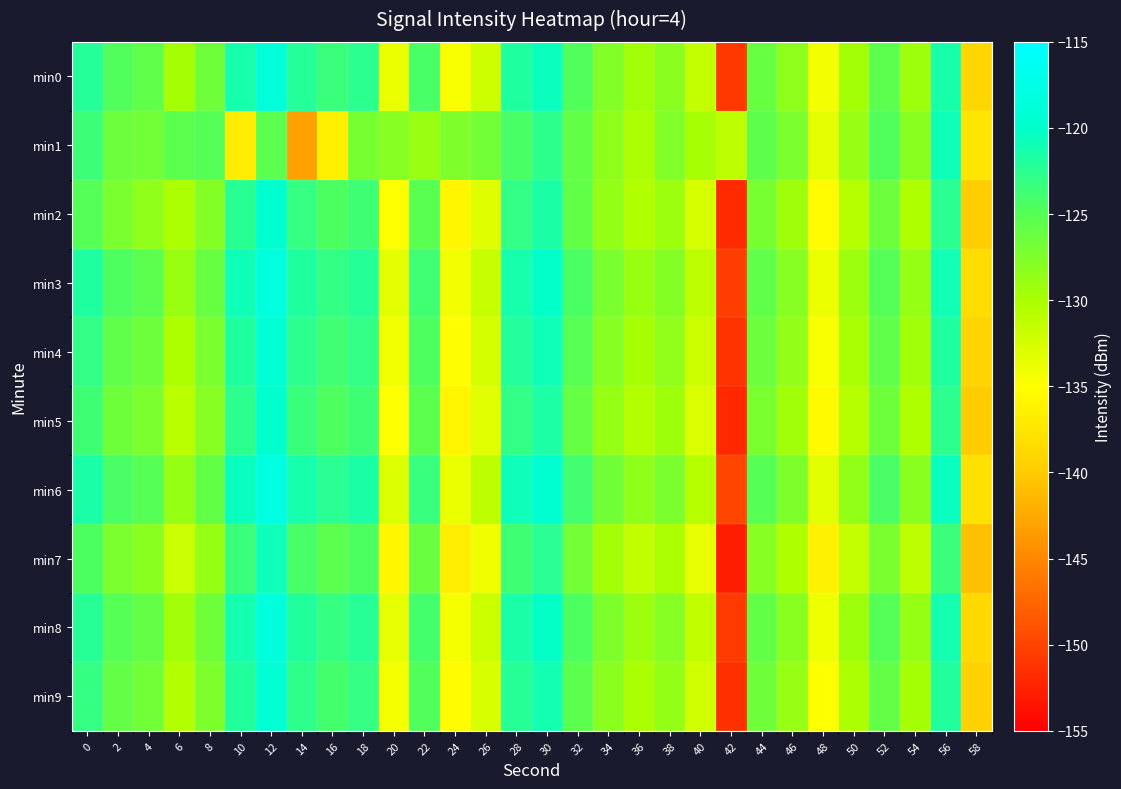

Reading left to right, list all the values displayed in this chart.

min0: 0=-122.2	2=-124.8	4=-125.6	6=-129.8	8=-126.6	10=-121.4	12=-118.8	14=-122.2	16=-123.4	18=-122.5	20=-133.9	22=-124.2	24=-134.7	26=-132.2	28=-121.8	30=-120.6	32=-124.8	34=-127.7	36=-129.5	38=-128.2	40=-131.5	42=-150.8	44=-126.1	46=-128.4	48=-134.3	50=-129.7	52=-125.4	54=-129.3	56=-121.5	58=-138.9
min1: 0=-123.5	2=-126.4	4=-126.7	6=-125.4	8=-125.0	10=-136.8	12=-125.4	14=-143.2	16=-136.4	18=-127.1	20=-128.0	22=-129.0	24=-127.5	26=-126.8	28=-124.3	30=-122.7	32=-125.9	34=-128.4	36=-130.1	38=-127.6	40=-129.8	42=-131.2	44=-125.6	46=-127.3	48=-133.4	50=-128.9	52=-124.7	54=-128.1	56=-120.9	58=-137.5
min2: 0=-125.0	2=-127.2	4=-128.5	6=-130.1	8=-127.8	10=-122.4	12=-119.8	14=-123.2	16=-124.5	18=-123.7	20=-134.9	22=-125.3	24=-135.8	26=-133.2	28=-122.9	30=-121.6	32=-125.8	34=-128.7	36=-130.5	38=-129.2	40=-132.6	42=-151.8	44=-127.1	46=-129.4	48=-135.3	50=-130.7	52=-126.4	54=-130.3	56=-122.5	58=-139.9
min3: 0=-121.8	2=-124.6	4=-125.4	6=-129.0	8=-126.1	10=-120.9	12=-118.3	14=-121.8	16=-123.0	18=-122.2	20=-133.4	22=-123.8	24=-134.3	26=-131.7	28=-121.4	30=-120.1	32=-124.4	34=-127.2	36=-129.0	38=-127.8	40=-131.1	42=-150.4	44=-125.7	46=-128.0	48=-133.9	50=-129.2	52=-125.0	54=-128.8	56=-121.0	58=-138.4
min4: 0=-122.9	2=-125.7	4=-126.5	6=-130.2	8=-127.2	10=-121.8	12=-119.2	14=-122.6	16=-123.8	18=-122.9	20=-134.2	22=-124.6	24=-135.1	26=-132.5	28=-122.1	30=-120.9	32=-125.2	34=-128.0	36=-129.8	38=-128.5	40=-132.0	42=-151.2	44=-126.4	46=-128.7	48=-134.6	50=-129.9	52=-125.7	54=-129.5	56=-121.8	58=-139.2
min5: 0=-123.7	2=-126.5	4=-127.3	6=-131.0	8=-128.0	10=-122.6	12=-120.0	14=-123.4	16=-124.6	18=-123.7	20=-135.0	22=-125.4	24=-135.9	26=-133.3	28=-122.9	30=-121.7	32=-126.0	34=-128.8	36=-130.6	38=-129.3	40=-132.8	42=-152.0	44=-127.2	46=-129.5	48=-135.4	50=-130.7	52=-126.5	54=-130.3	56=-122.6	58=-140.0
min6: 0=-121.5	2=-124.3	4=-125.1	6=-128.8	8=-125.8	10=-120.5	12=-118.0	14=-121.3	16=-122.5	18=-121.6	20=-132.9	22=-123.3	24=-133.8	26=-131.2	28=-120.8	30=-119.6	32=-123.9	34=-126.7	36=-128.5	38=-127.2	40=-130.7	42=-149.9	44=-125.1	46=-127.4	48=-133.3	50=-128.6	52=-124.3	54=-128.1	56=-120.5	58=-137.9
min7: 0=-124.5	2=-127.3	4=-128.1	6=-131.8	8=-128.8	10=-123.4	12=-120.8	14=-124.2	16=-125.4	18=-124.5	20=-135.8	22=-126.2	24=-136.7	26=-134.1	28=-123.7	30=-122.5	32=-126.8	34=-129.6	36=-131.4	38=-130.1	40=-133.6	42=-152.8	44=-128.0	46=-130.3	48=-136.2	50=-131.5	52=-127.2	54=-131.1	56=-123.4	58=-140.8
min8: 0=-122.3	2=-125.1	4=-125.9	6=-129.6	8=-126.6	10=-121.2	12=-118.6	14=-122.0	16=-123.2	18=-122.3	20=-133.6	22=-124.0	24=-134.5	26=-131.9	28=-121.5	30=-120.3	32=-124.6	34=-127.4	36=-129.2	38=-127.9	40=-131.4	42=-150.7	44=-125.8	46=-128.1	48=-134.0	50=-129.3	52=-125.0	54=-128.8	56=-121.2	58=-138.6
min9: 0=-123.1	2=-125.9	4=-126.7	6=-130.4	8=-127.4	10=-122.0	12=-119.4	14=-122.8	16=-124.0	18=-123.1	20=-134.4	22=-124.8	24=-135.3	26=-132.7	28=-122.3	30=-121.1	32=-125.4	34=-128.2	36=-130.0	38=-128.7	40=-132.2	42=-151.4	44=-126.6	46=-128.9	48=-134.8	50=-130.1	52=-125.9	54=-129.7	56=-122.0	58=-139.4